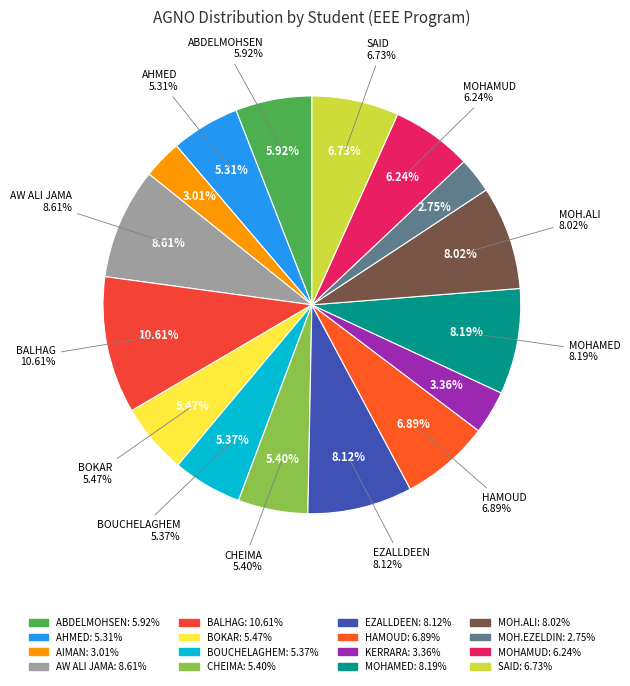

Rank the categories by value from lowest to highest.

MOHAMED EZELDIN TAJALSIR MOHAMED, AIMAN ELTIGANI SALIM GHANIM, KERRARA, AHMED, BOUCHELAGHEM, CHEIMA HASSAN ABDOUL-MADJID, BOKAR, ABDELMOHSEN, MOHAMUD, SAID, HAMOUD, MOHAMED ALI AHMED, EZALLDEEN, MOHAMED, AW ALI JAMA, BALHAG